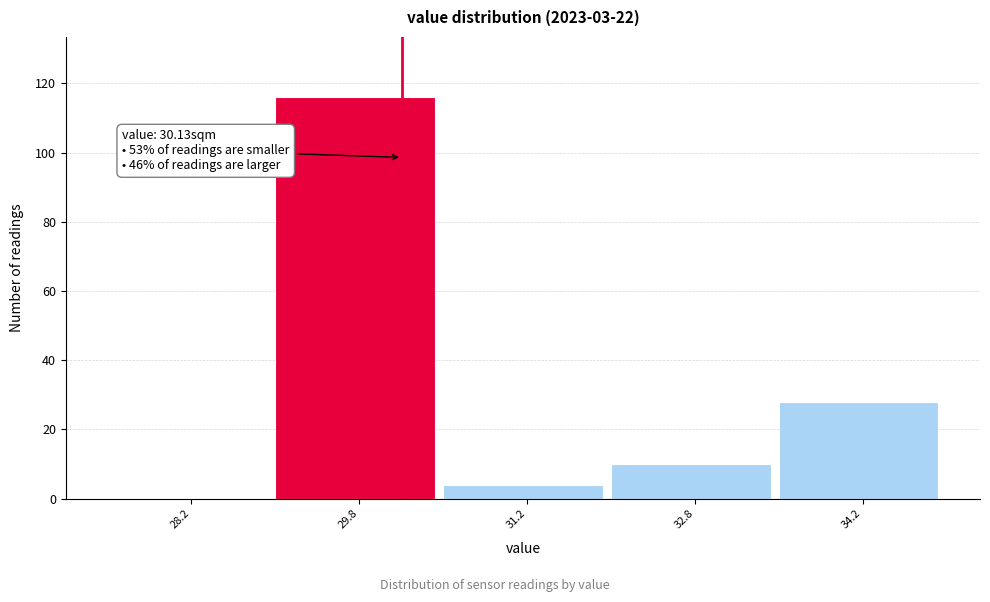

Which range on the x-axis has the tallest bar?

29.0 to 30.5